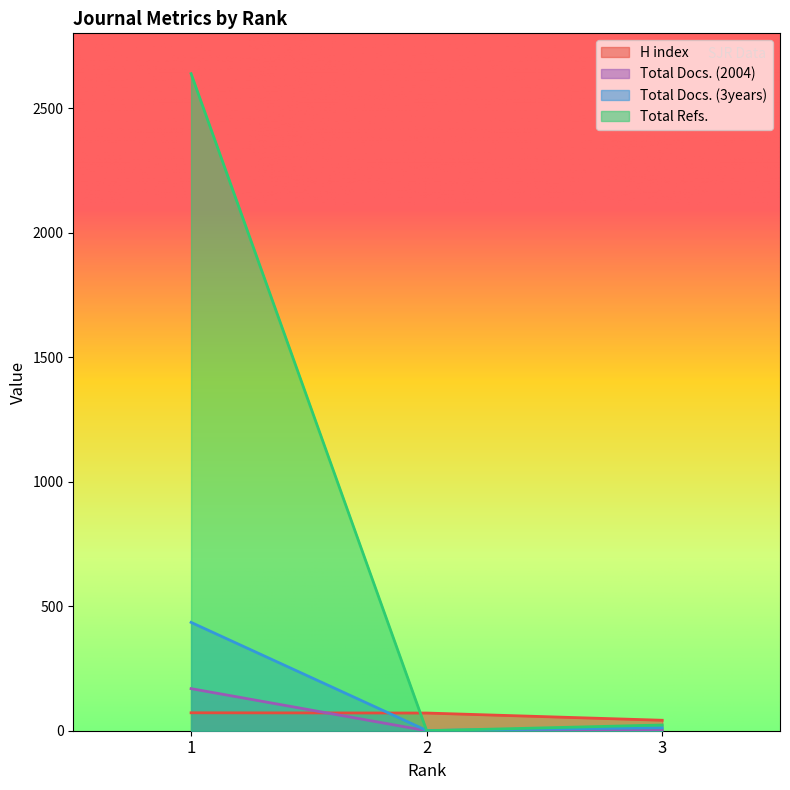

At which category is the sum across all series the highest?

1